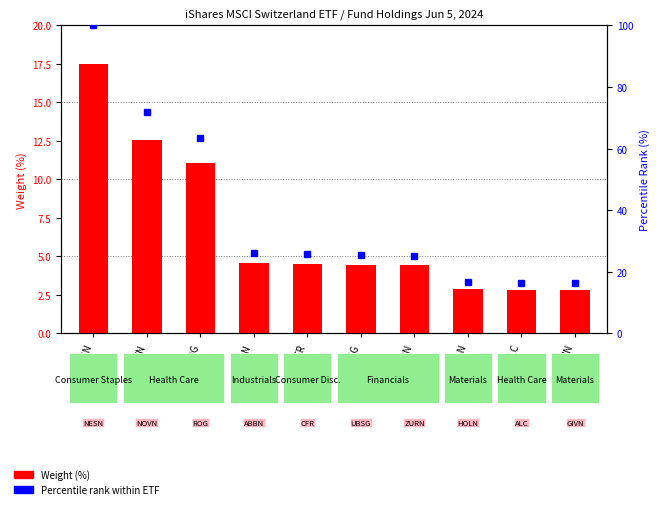

How many values in the Percentile rank within ETF series are below 25?

3